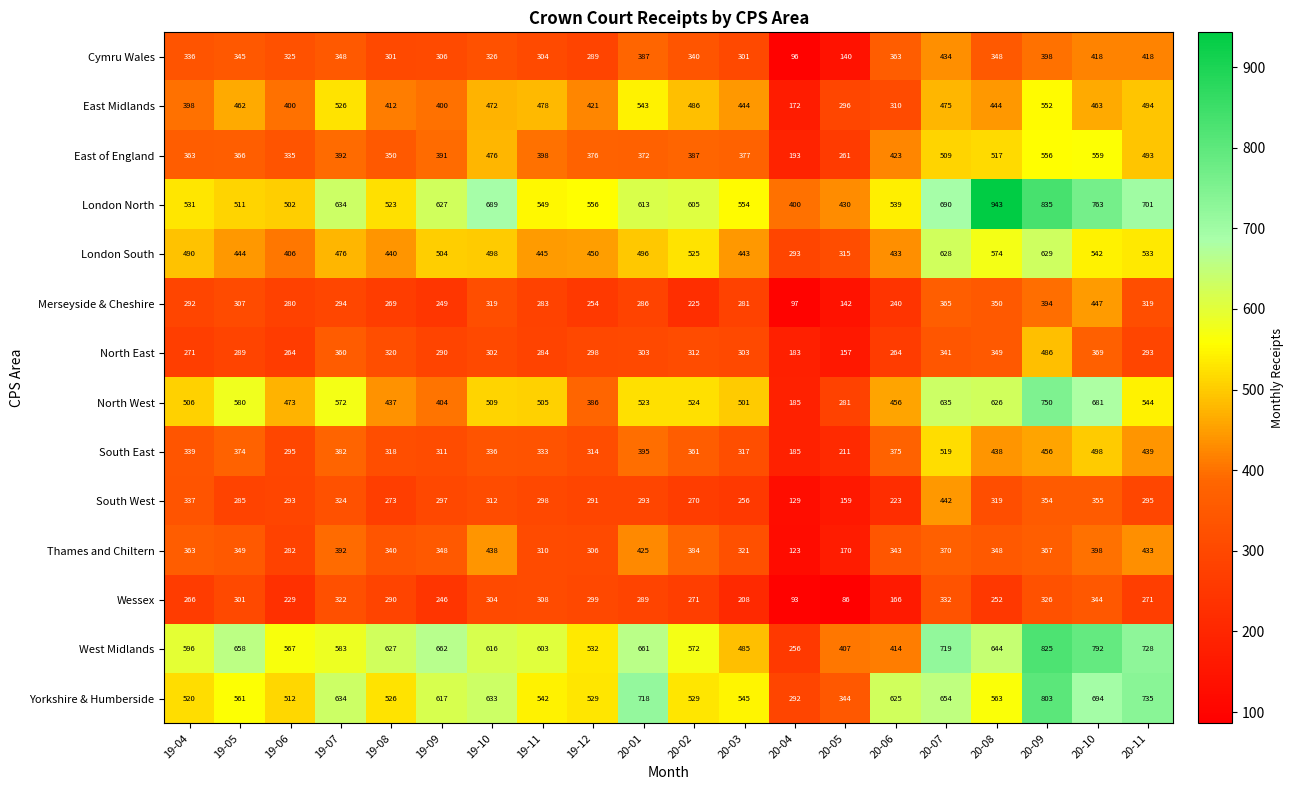

Rank the series by their maximum value, from lowest to highest.

Wessex, Cymru Wales, Thames and Chiltern, South West, Merseyside & Cheshire, North East, South East, East Midlands, East of England, London South, North West, Yorkshire & Humberside, West Midlands, London North